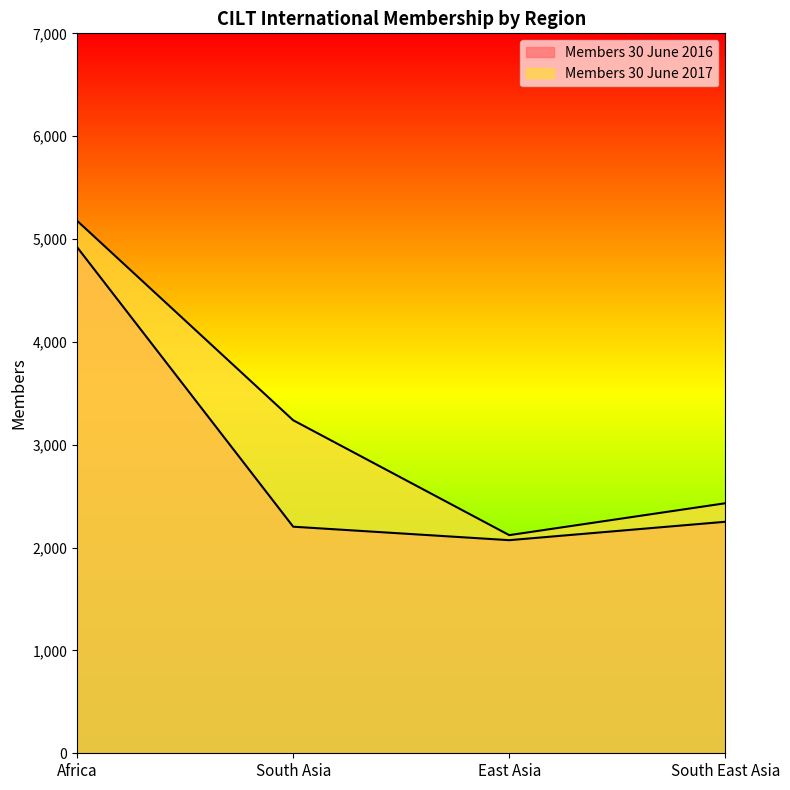

At how many categories does at least one series exceed 4723?

1